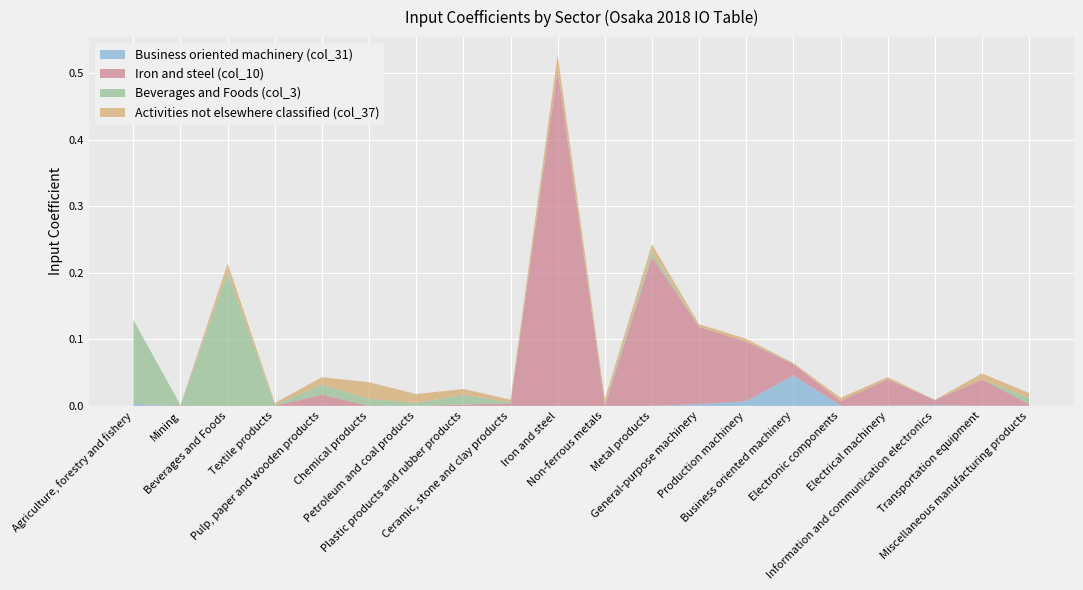

Reading left to right, extract all data points from this chart.

Business oriented machinery (col_31): 0.0	0.0	0.0	0.0	0.0	0.0	0.0	0.0	0.0	0.0	0.0	0.0	0.0	0.0	0.0	0.0	0.0	0.0	0.0	0.0
Iron and steel (col_10): 0.0	0.0	0.0	0.0	0.0	0.0	0.0	0.0	0.0	0.5	0.0	0.2	0.1	0.1	0.0	0.0	0.0	0.0	0.0	0.0
Beverages and Foods (col_3): 0.1	0.0	0.2	0.0	0.0	0.0	0.0	0.0	0.0	0.0	0.0	0.0	0.0	0.0	0.0	0.0	0.0	0.0	0.0	0.0
Activities not elsewhere classified (col_37): 0.0	0.0	0.0	0.0	0.0	0.0	0.0	0.0	0.0	0.0	0.0	0.0	0.0	0.0	0.0	0.0	0.0	0.0	0.0	0.0